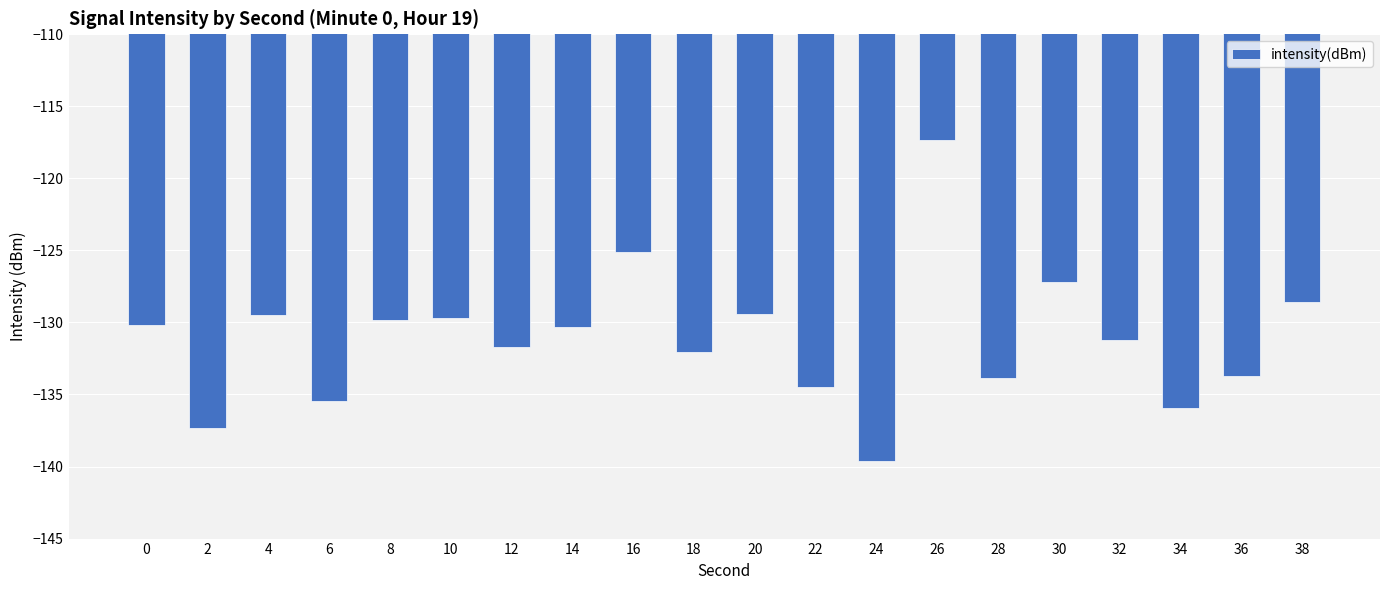

What is the sum of the values at 4 and 30?

-256.7